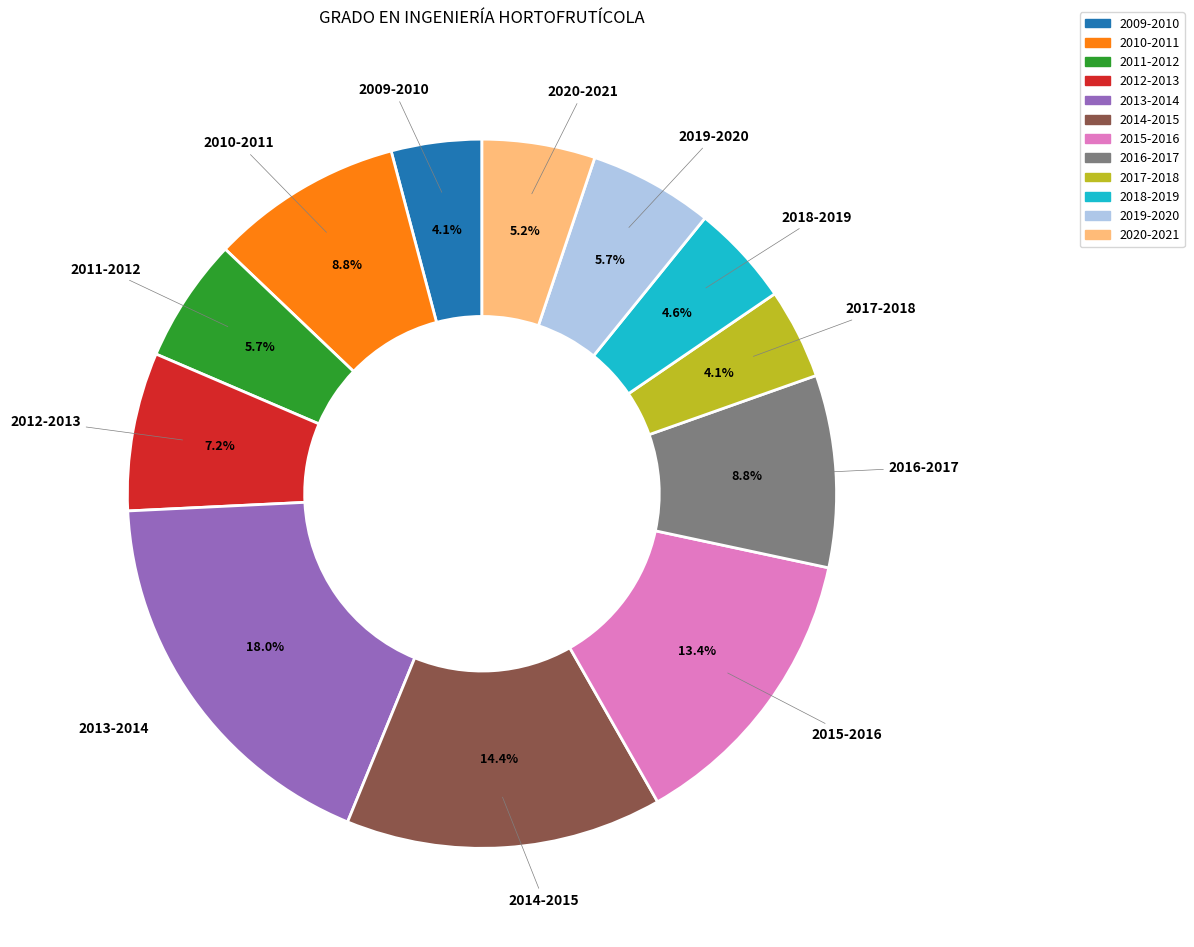

To the nearest percent, what is the average slice percentage?

8%